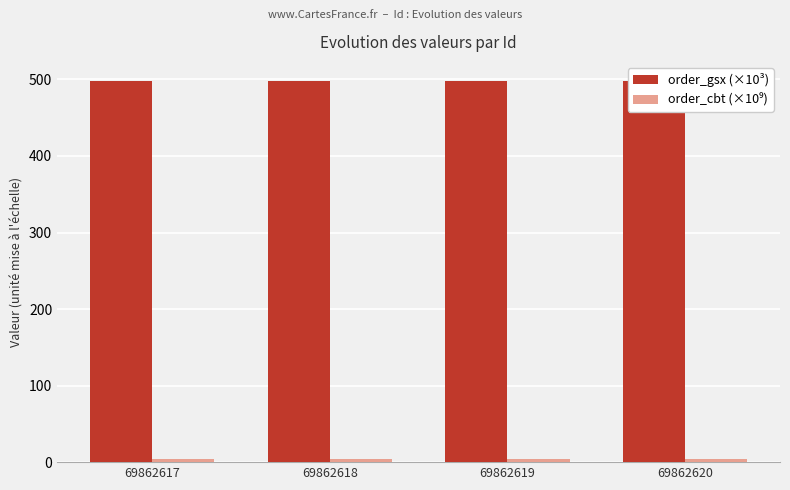

The value of order_cbt (×10⁹) at 69862619 is 7.4. True or false?

False